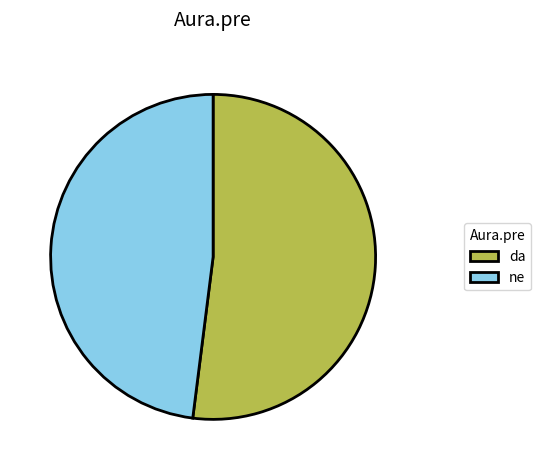

Does any single category account for the majority?

Yes